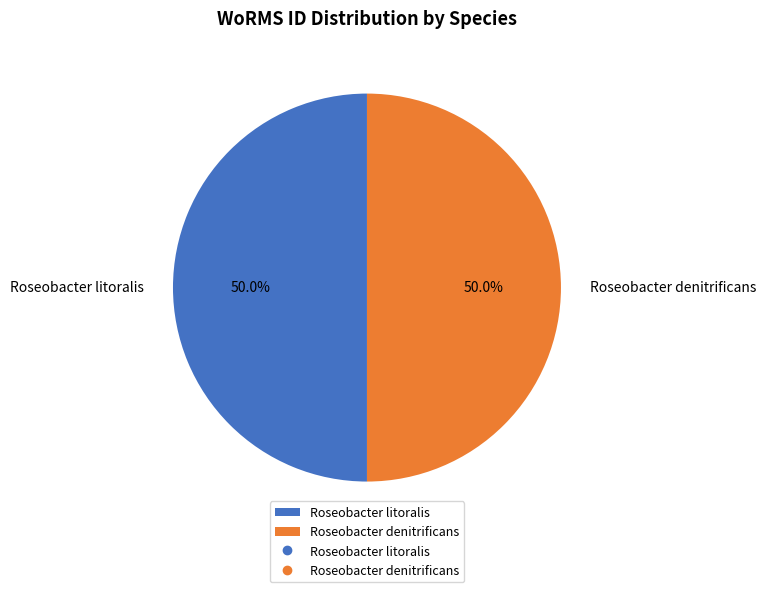

To the nearest percent, what percentage of the pie is Roseobacter denitrificans?

50%